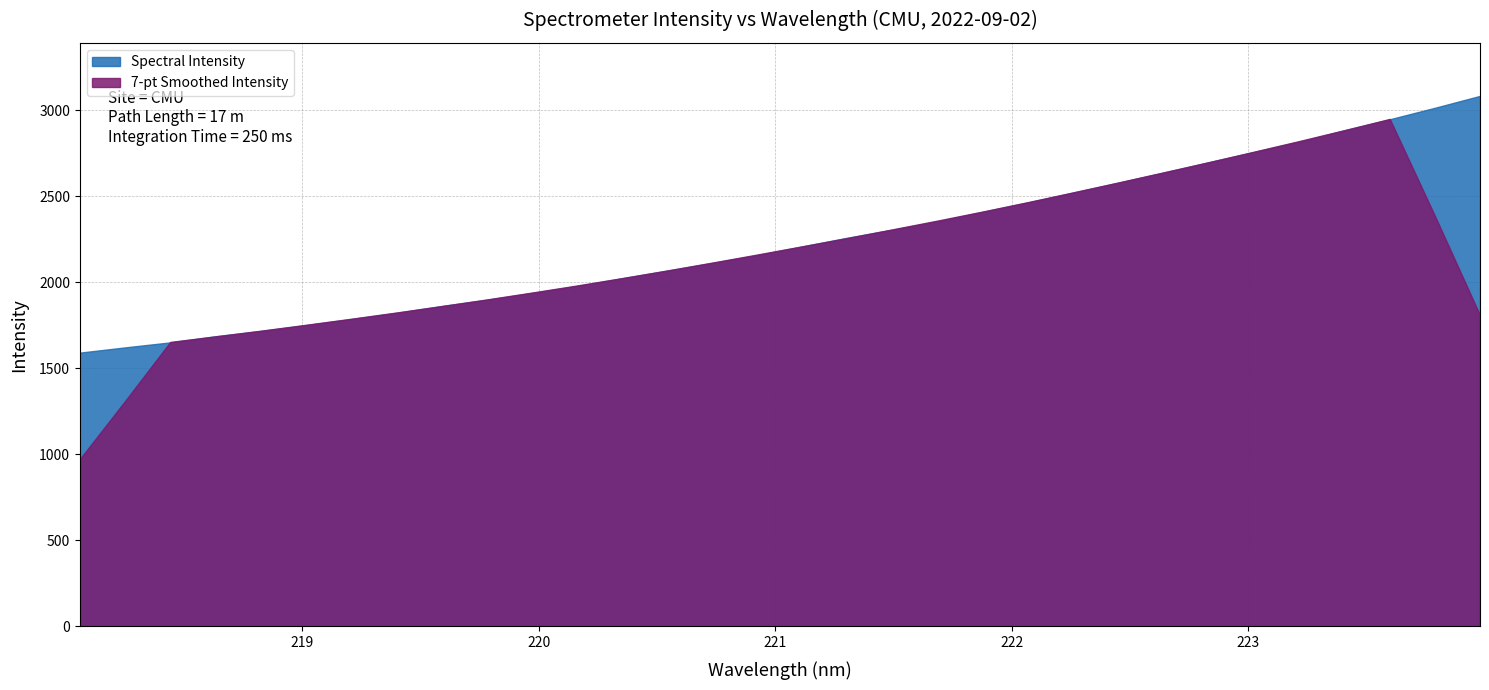

What is the change in value from 219.3979 to 221.8812?

+588.4